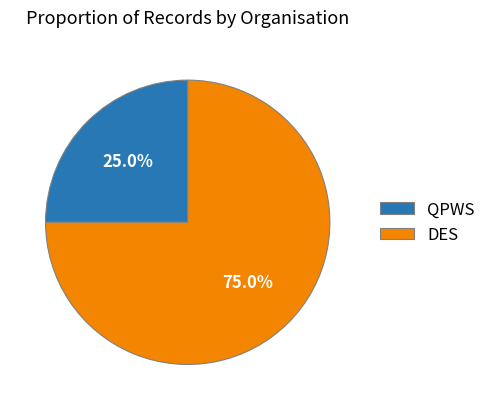

Between QPWS and DES, which is larger?

DES